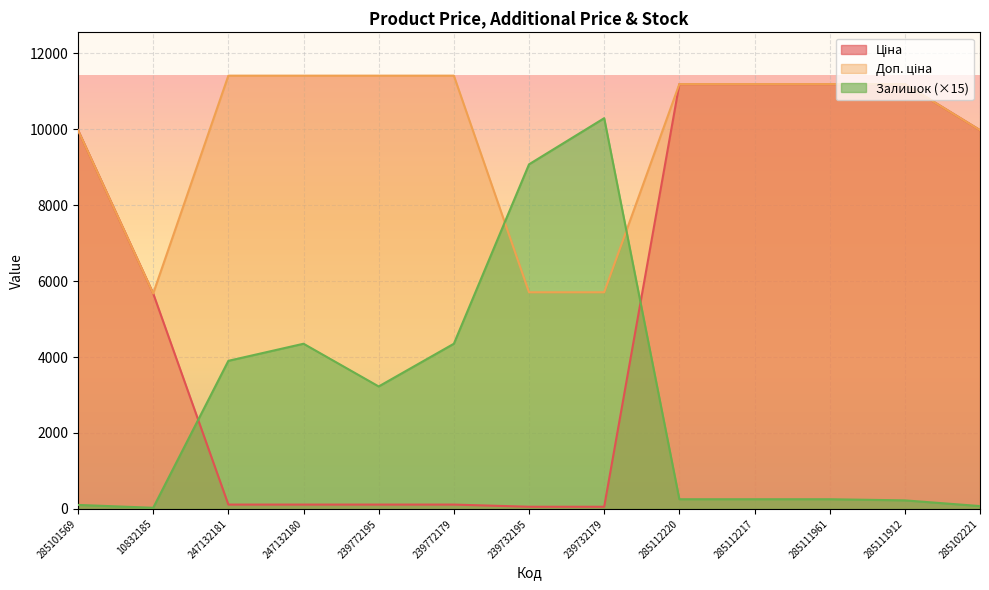

At which label does Залишок reach its minimum?

10832185